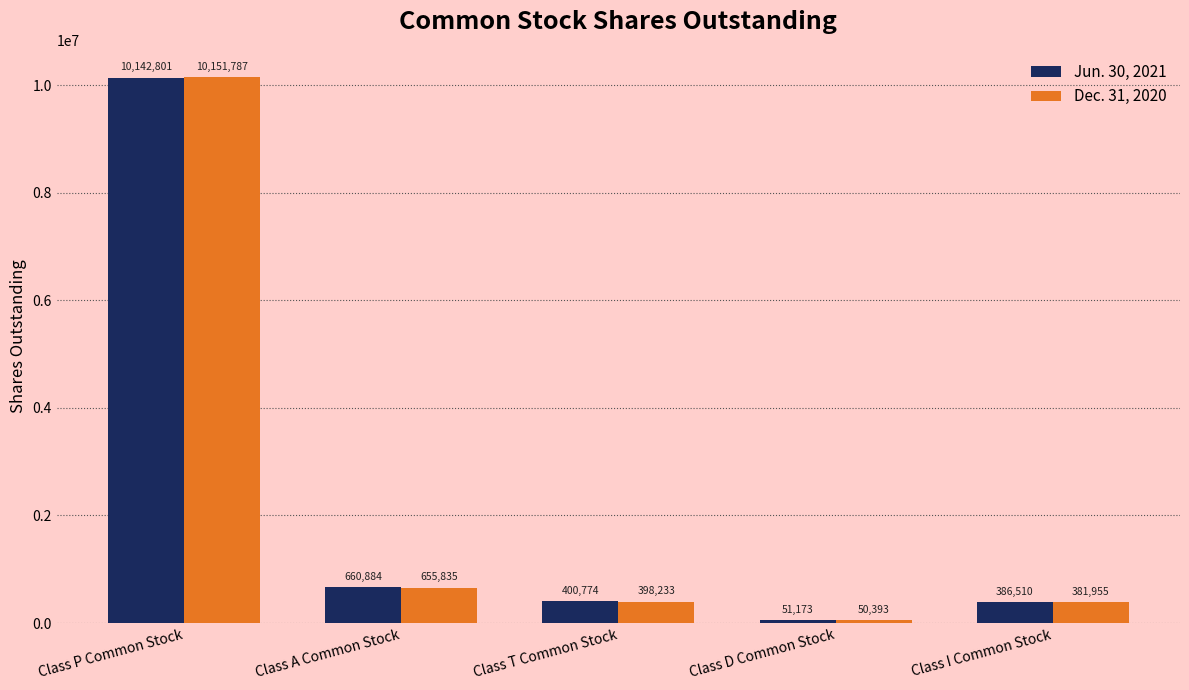

Rank the categories by Jun. 30, 2021 value from highest to lowest.

Class P Common Stock, Class A Common Stock, Class T Common Stock, Class I Common Stock, Class D Common Stock